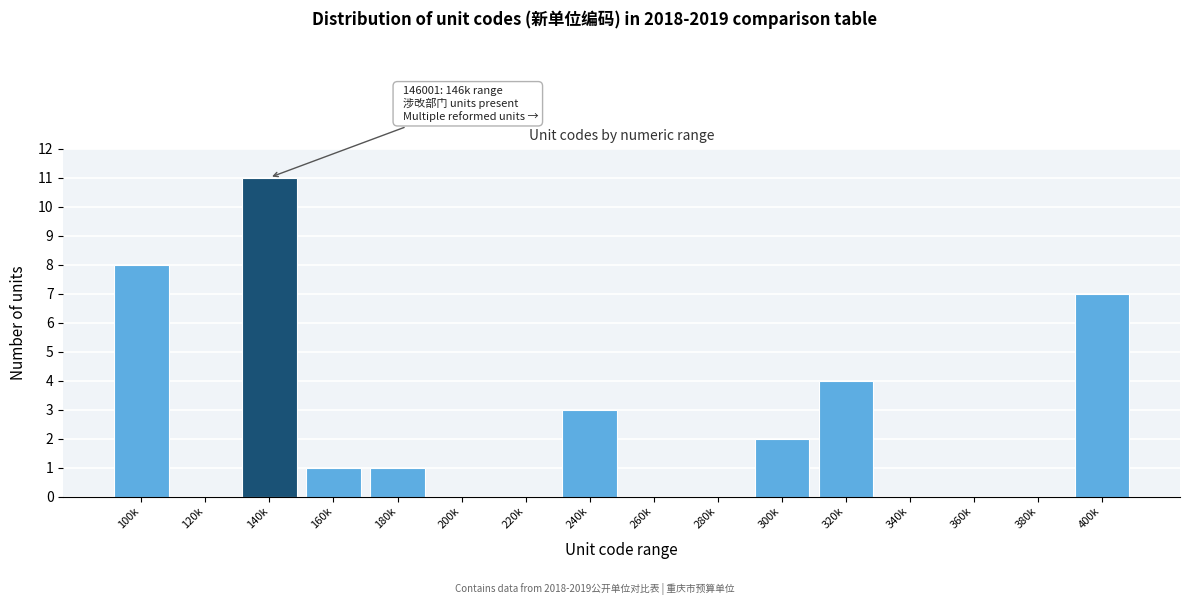

Reading left to right, list all the values displayed in this chart.

100k=8	120k=0	140k=11	160k=1	180k=1	200k=0	220k=0	240k=3	260k=0	280k=0	300k=2	320k=4	340k=0	360k=0	380k=0	400k=7